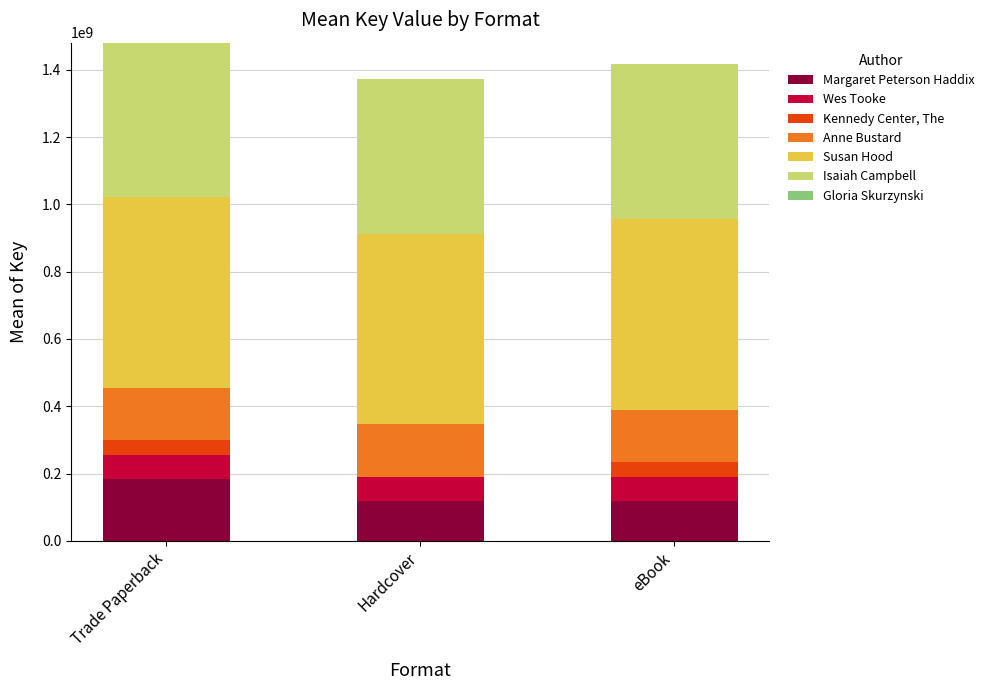

What is the total value across all series at Hardcover?

1371760602.2